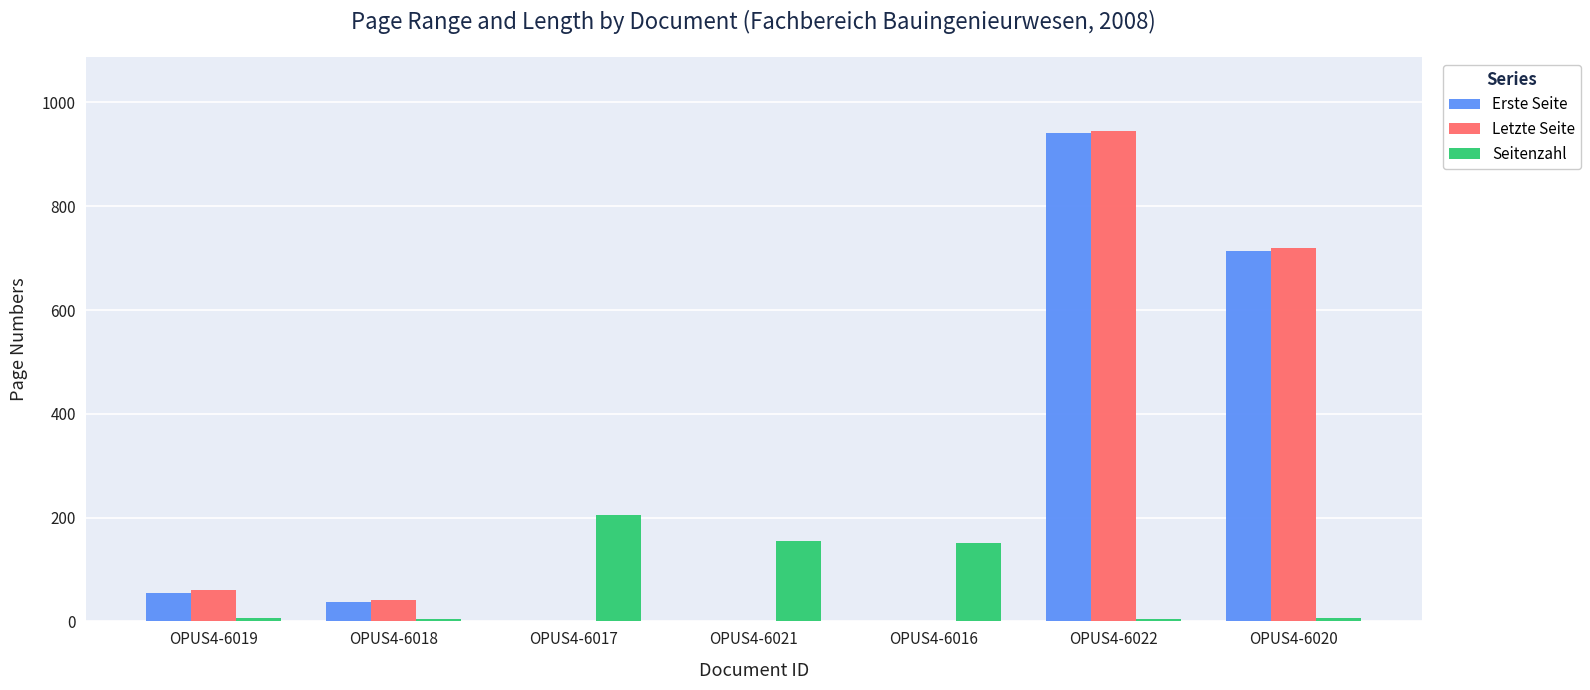

What is the sum of all Letzte Seite values?

1767